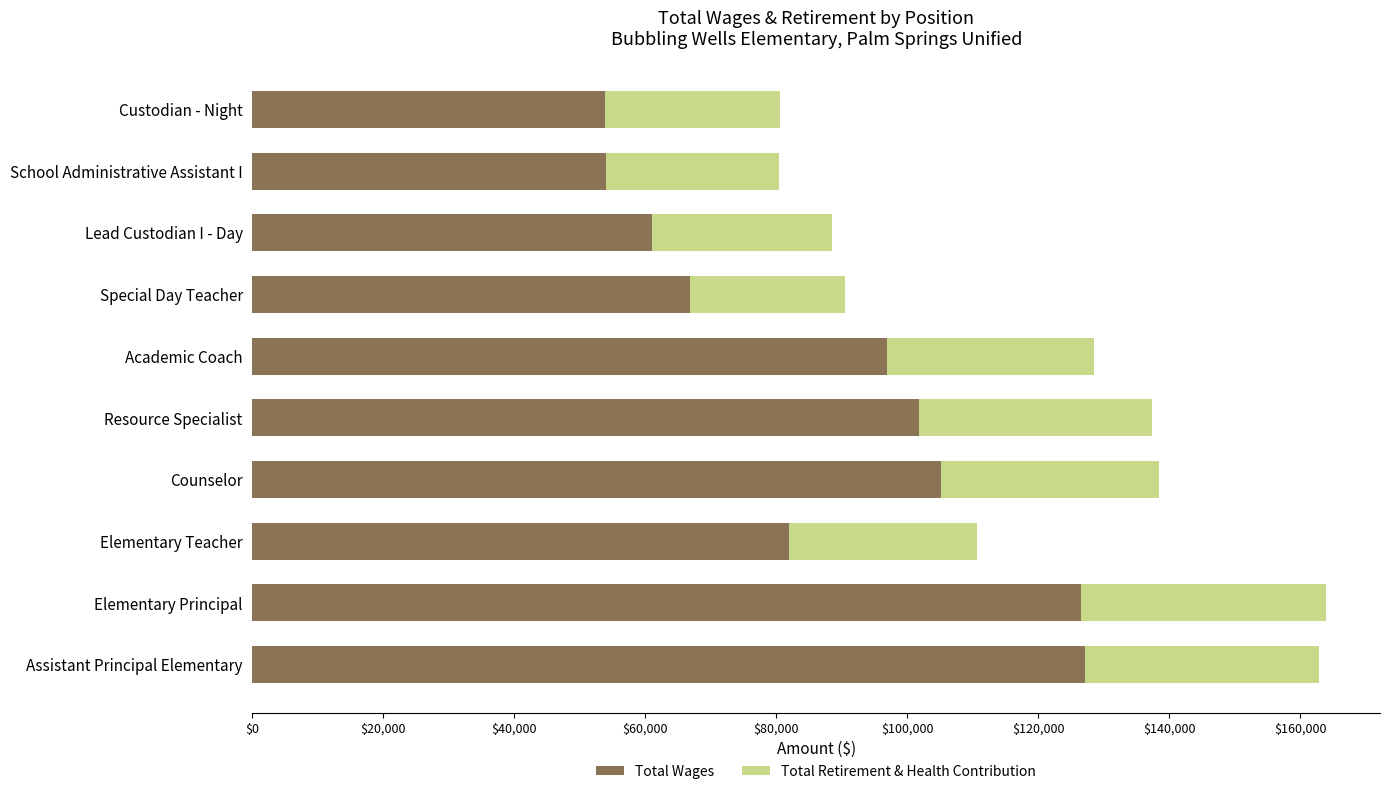

What is the lowest value of the Total Wages series?

53758